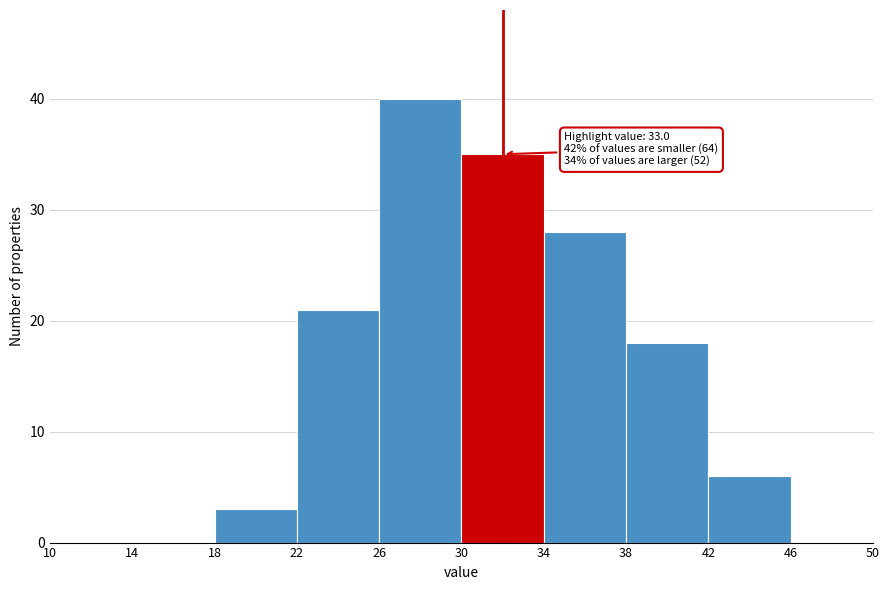

Over which range of the x-axis is the bar tallest?

26 to 30